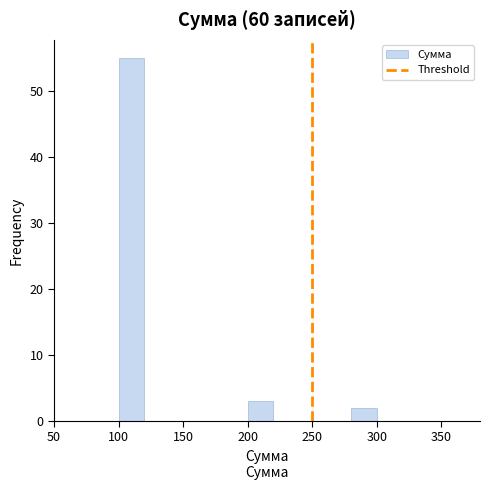

Over which range of the x-axis is the bar tallest?

100 to 120